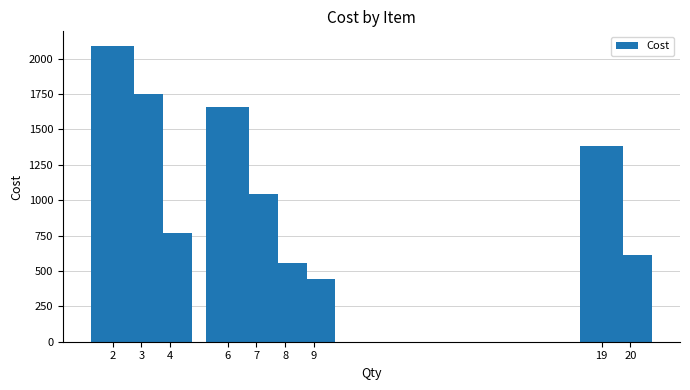

Are the bars grouped side by side (vs. stacked)?

No